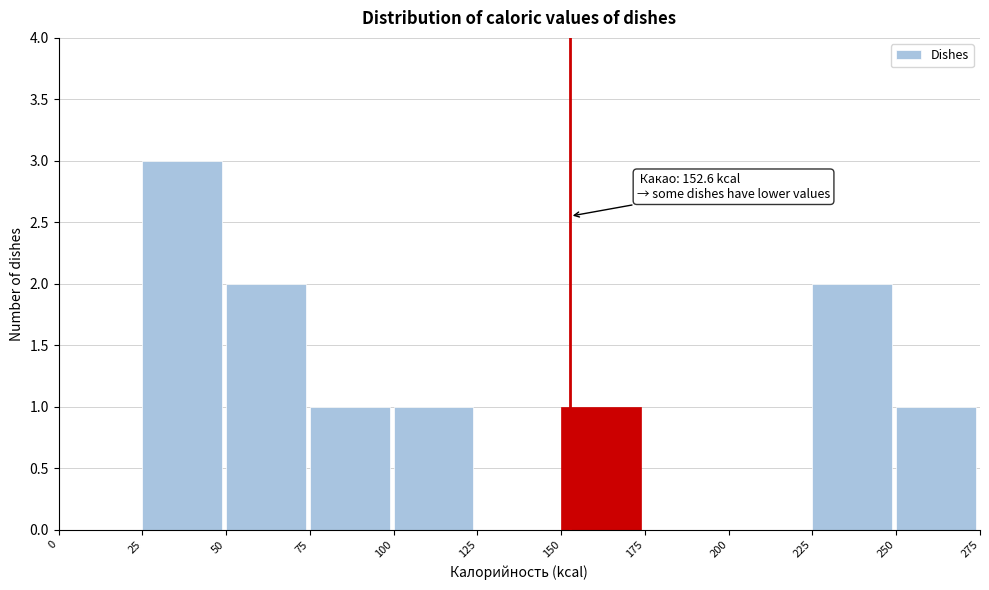

Over which range of the x-axis is the bar tallest?

25 to 50